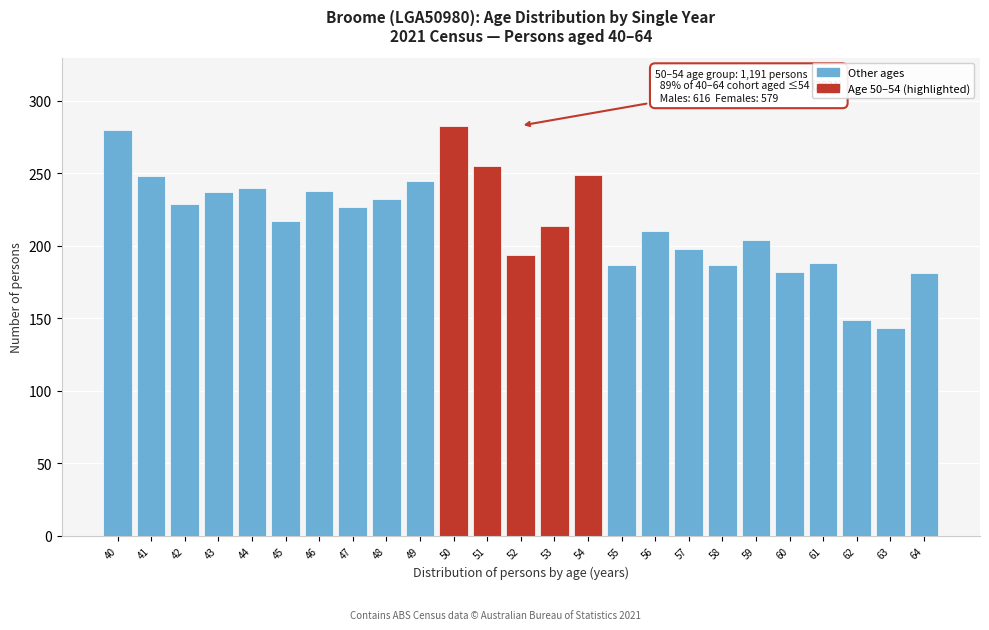

What is the greatest value displayed?

283